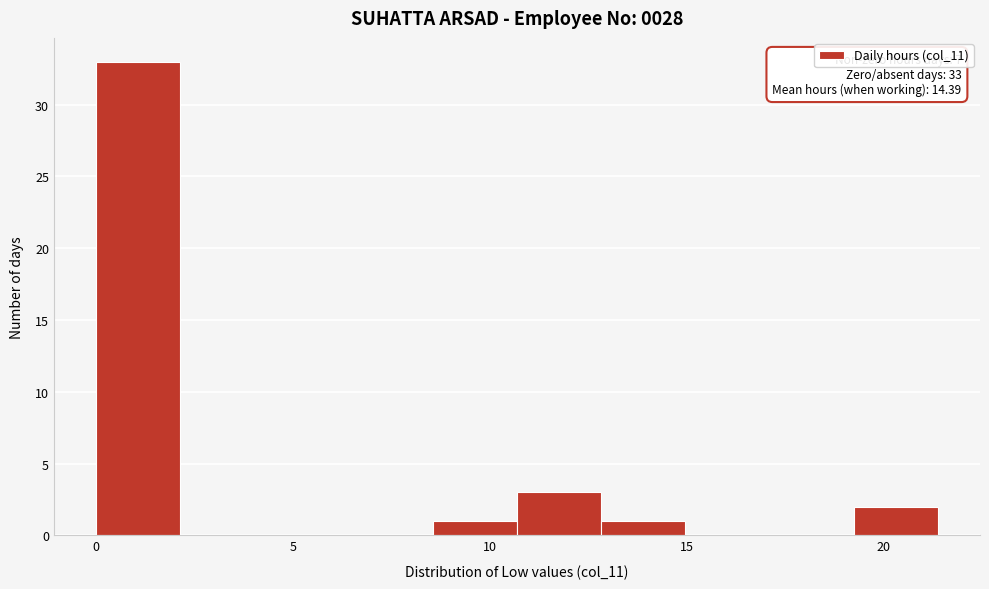

Over which range of the x-axis is the bar tallest?

0.0 to 2.0